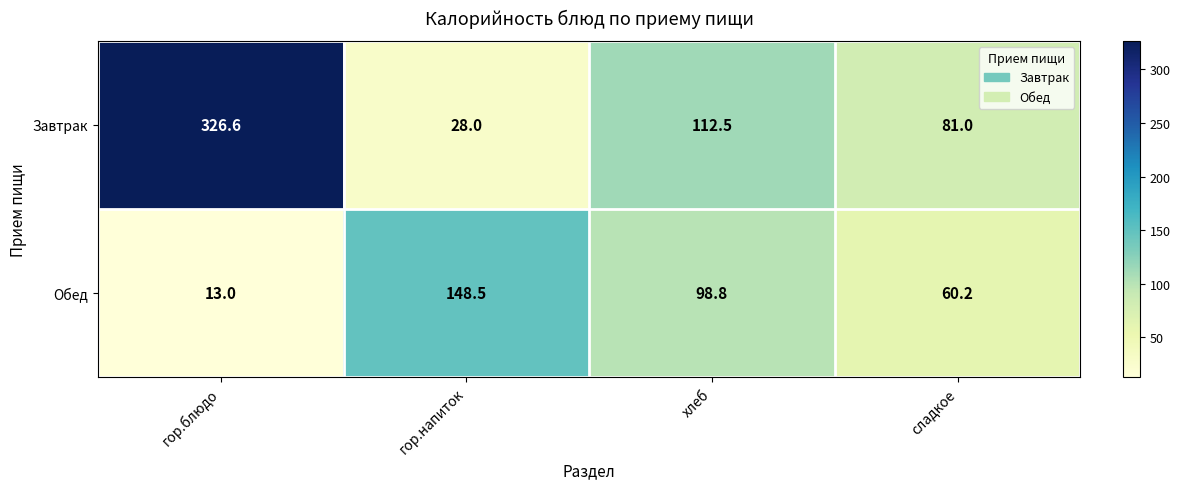

Which series changed the most between гор.блюдо and хлеб?

Завтрак